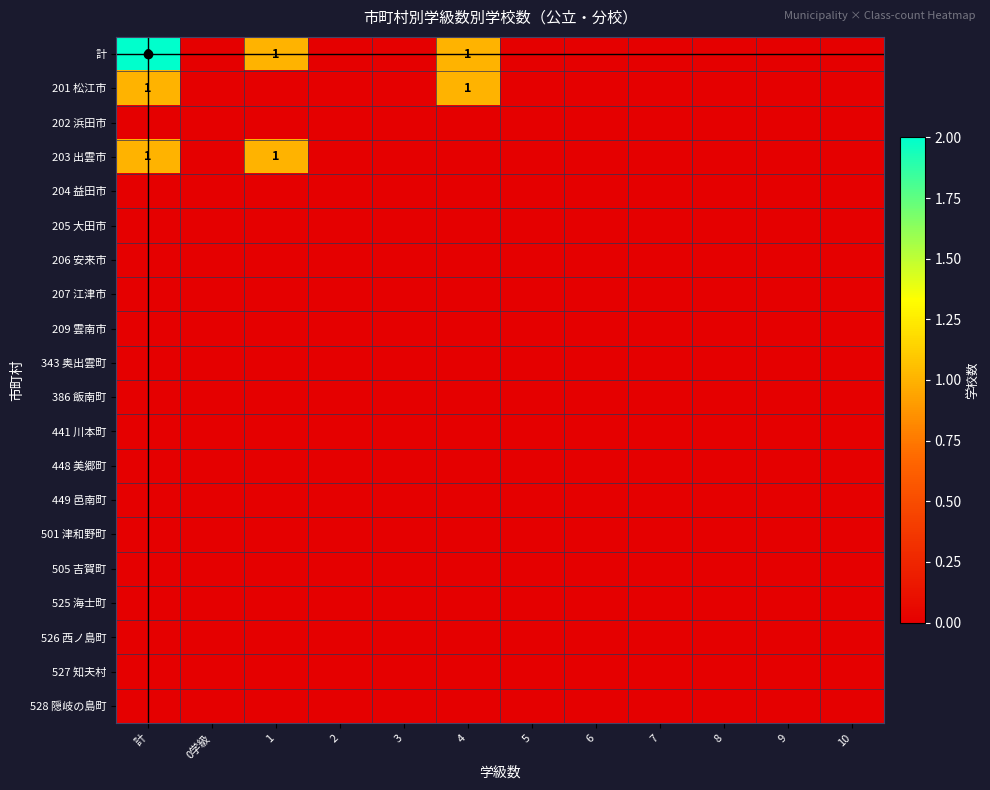

The 526 西ノ島町 series shows 0 at 2. True or false?

True